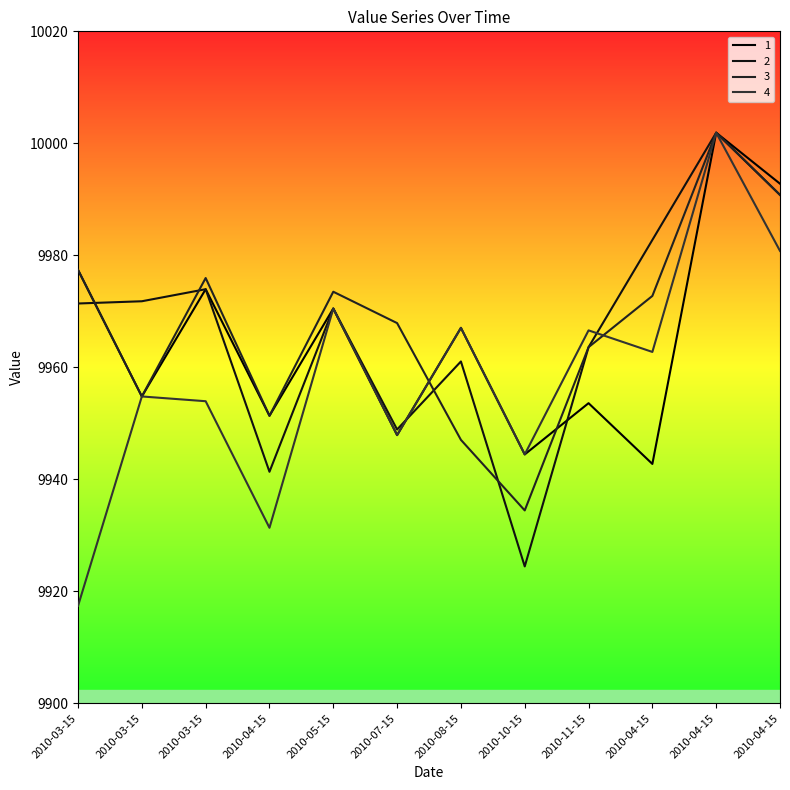

True or false: 1 and 3 intersect in this chart.

True